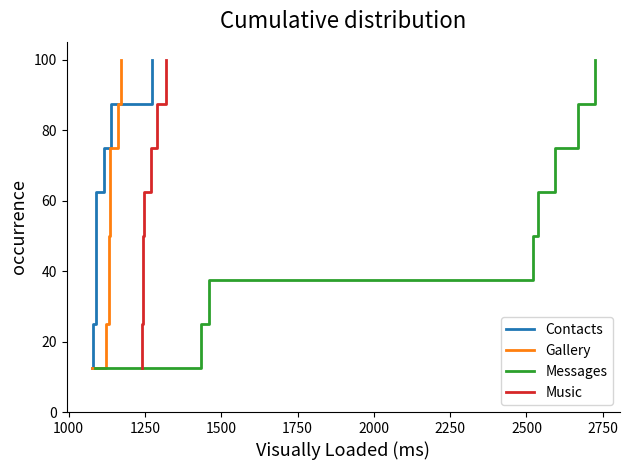

Does the chart display data point markers on the line(s)?

No